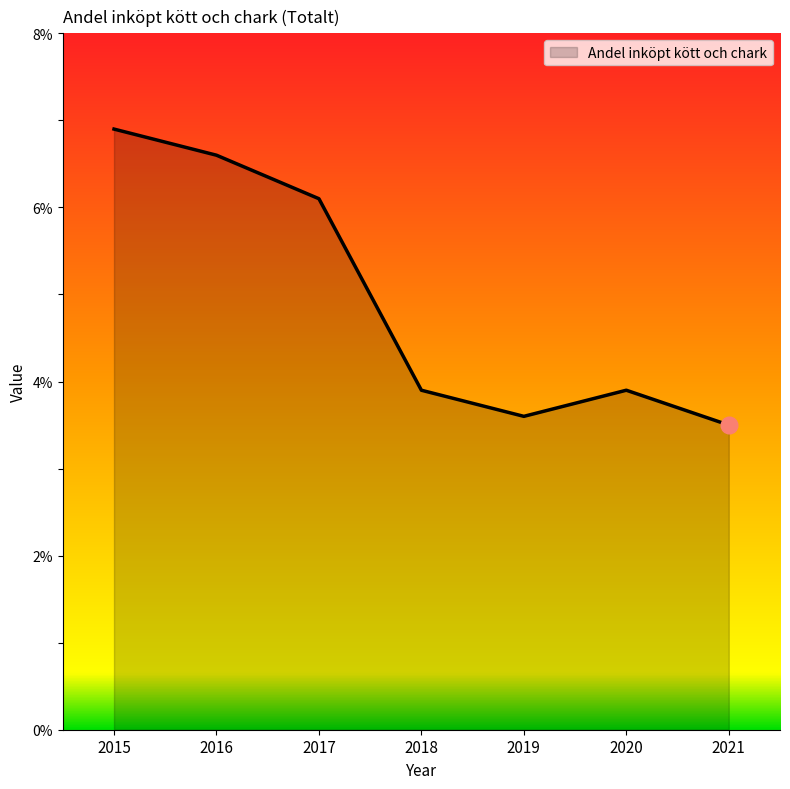

Does the chart display data point markers on the line(s)?

No